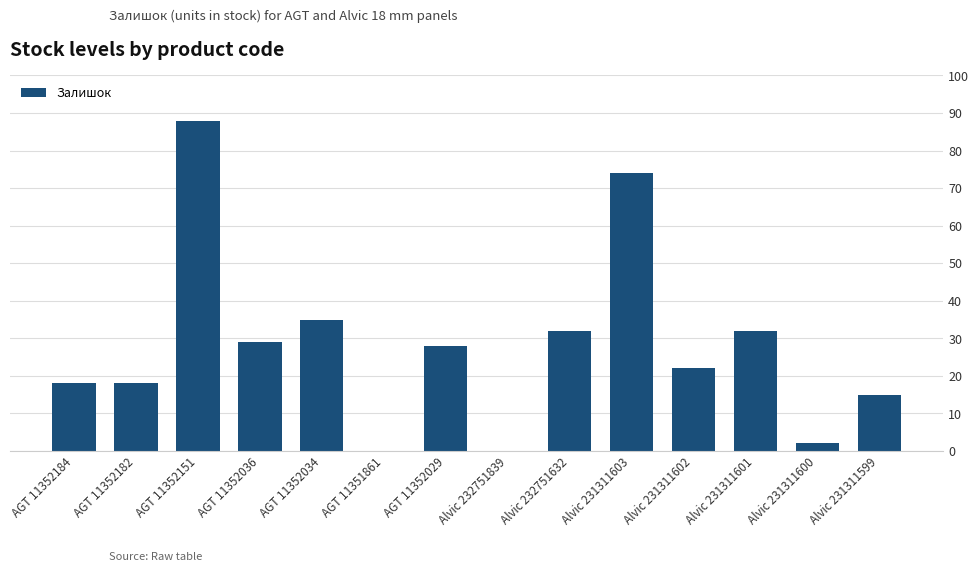

Are the bars grouped side by side (vs. stacked)?

No